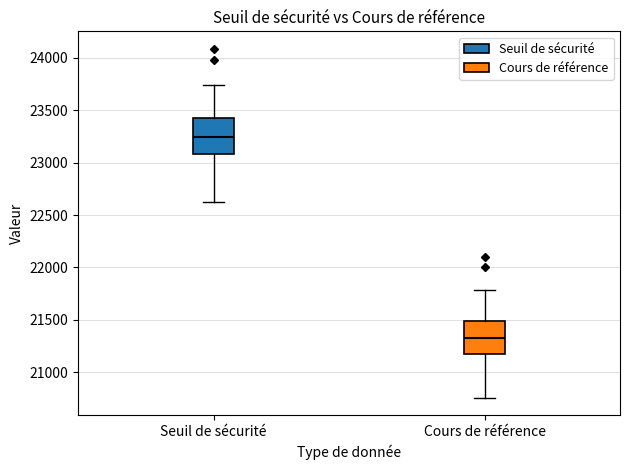

Where does the median line of the box for Cours de référence sit on the y-axis? The values are not printed on the chart, so give them approximately, as read against the axis.

21350